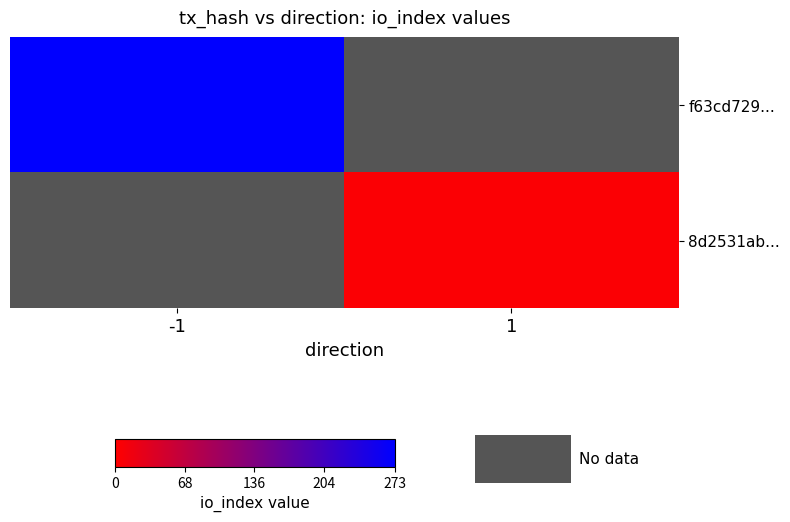

True or false: 8d2531ab... has a value of 3.0 at 1.

False